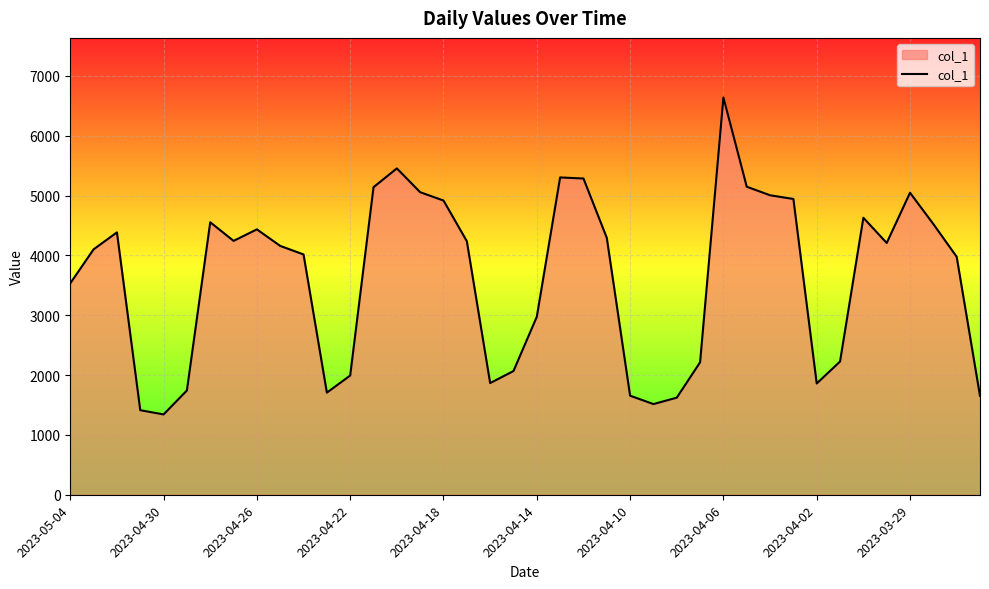

What is the smallest value displayed?

1342